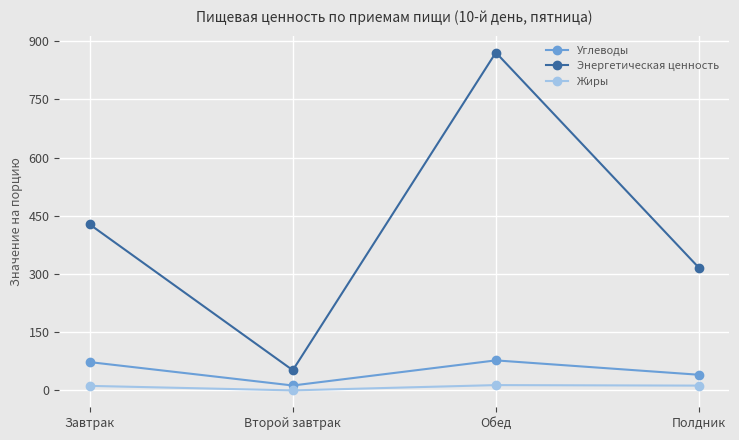

What is the difference between the maximum and second lowest values in the Жиры series?

2.0